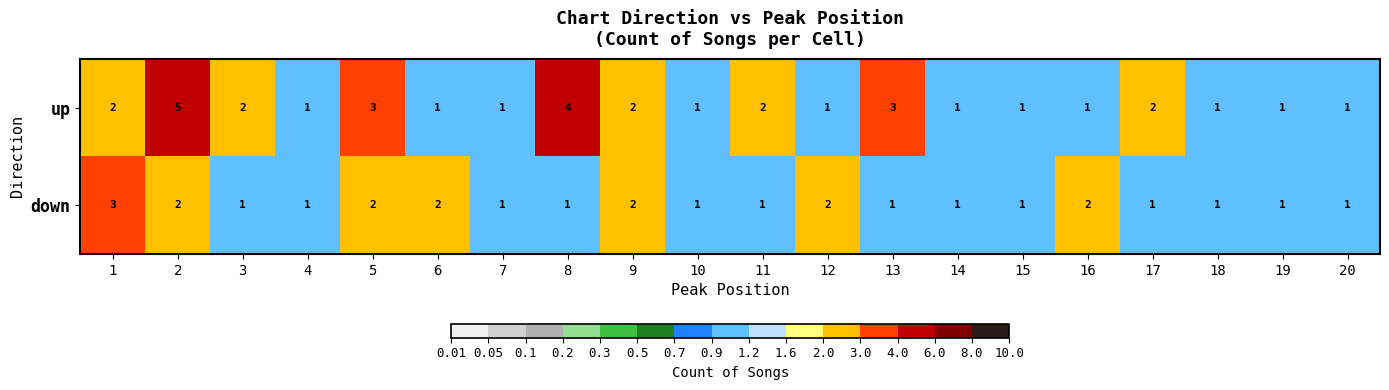

What is the difference between the highest and lowest values at 1?

1